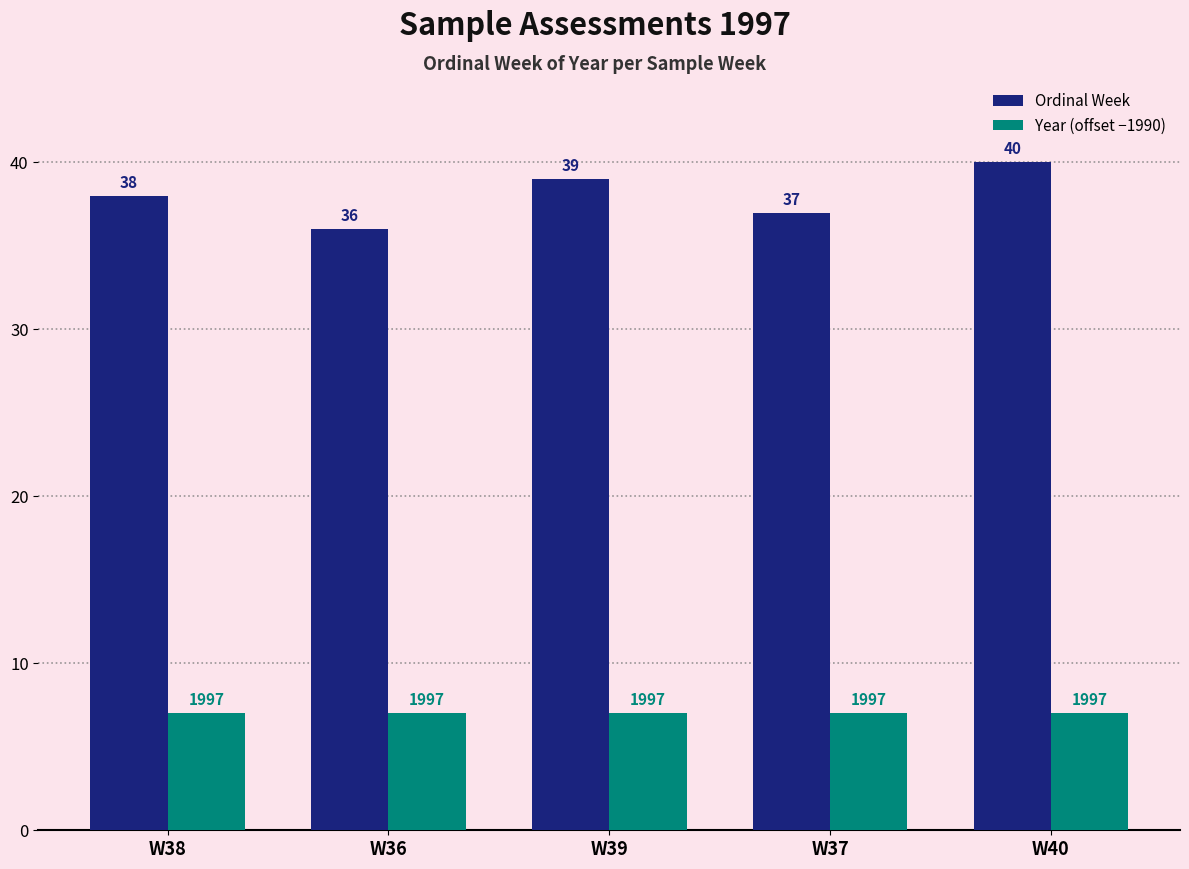

How many bars are there in total?

10